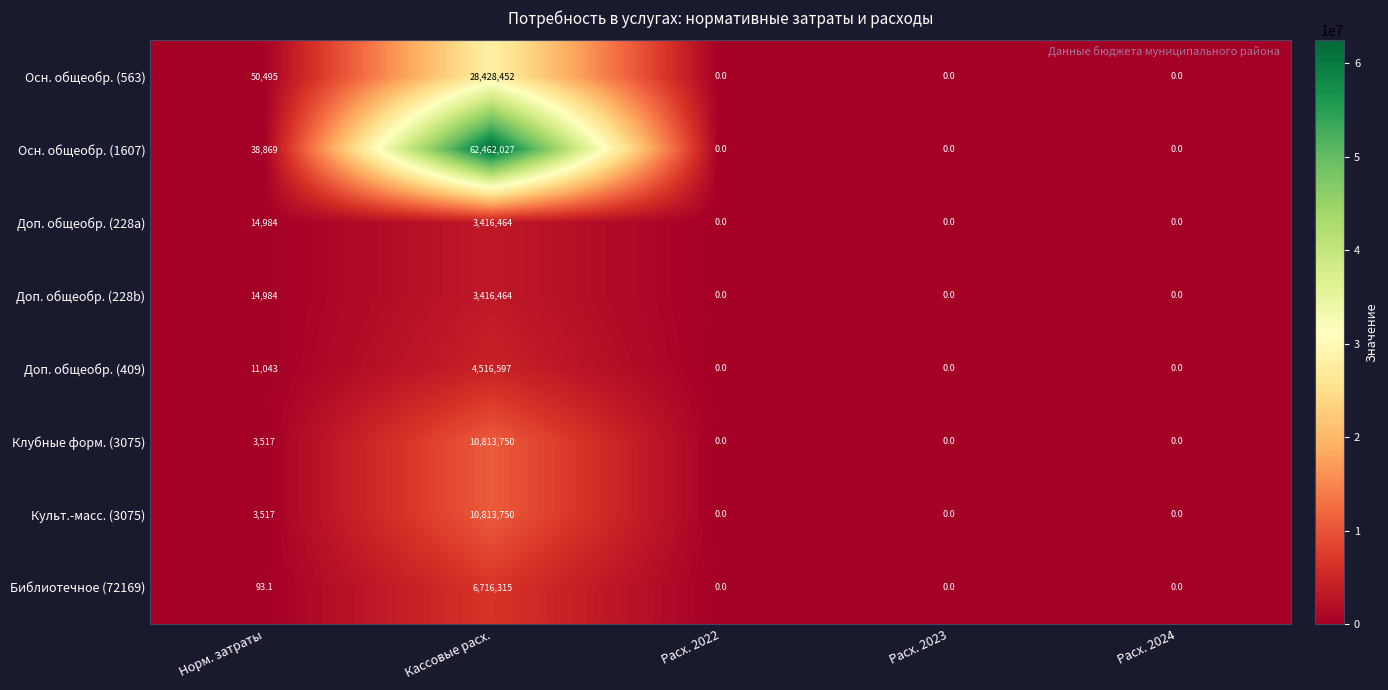

What is the average value of the Доп. общеобр. (409) series?

905528.0